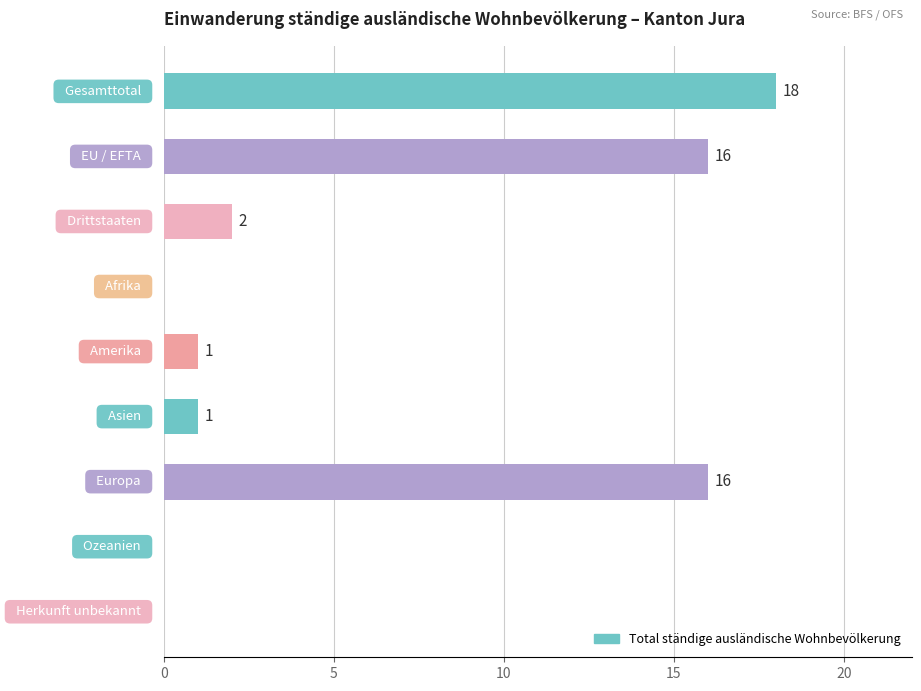

What is the greatest value displayed?

18